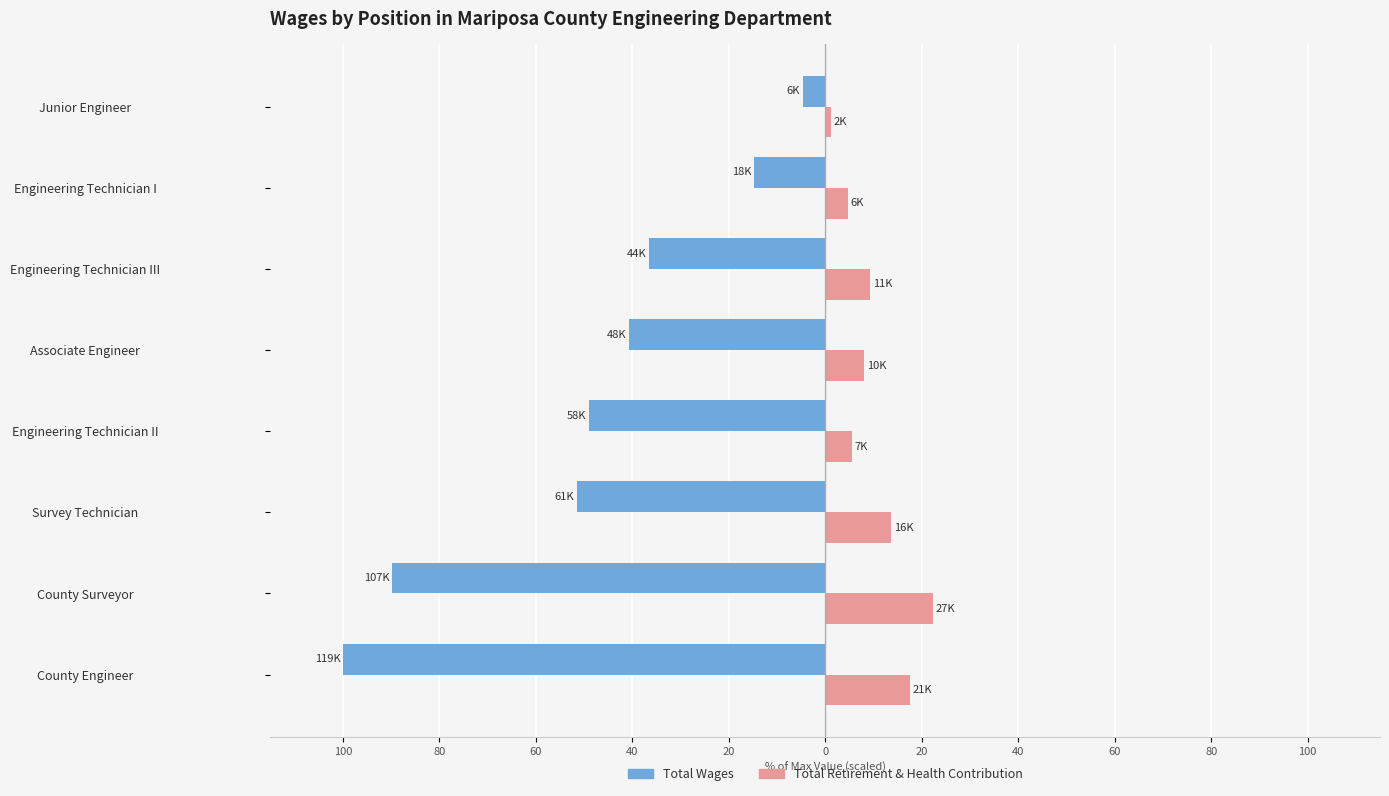

Reading right to left, extract all data points from this chart.

Total Wages: -4.7	-14.8	-36.6	-40.7	-49.0	-51.5	-89.8	-100.0
Total Retirement & Health Contribution: 1.3	4.7	9.3	8.1	5.6	13.7	22.3	17.6